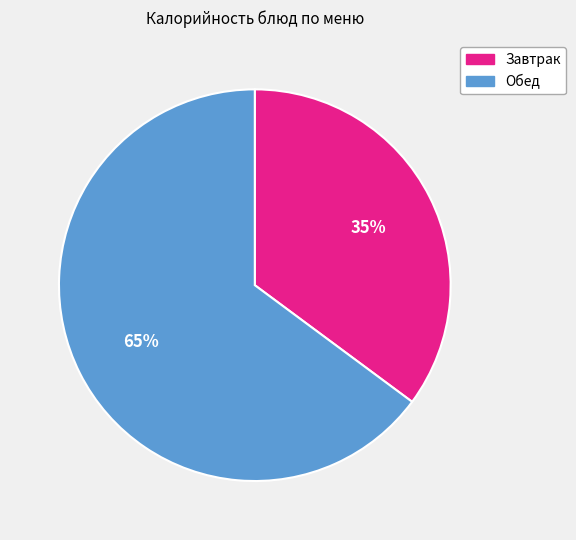

Does any single category account for the majority?

Yes